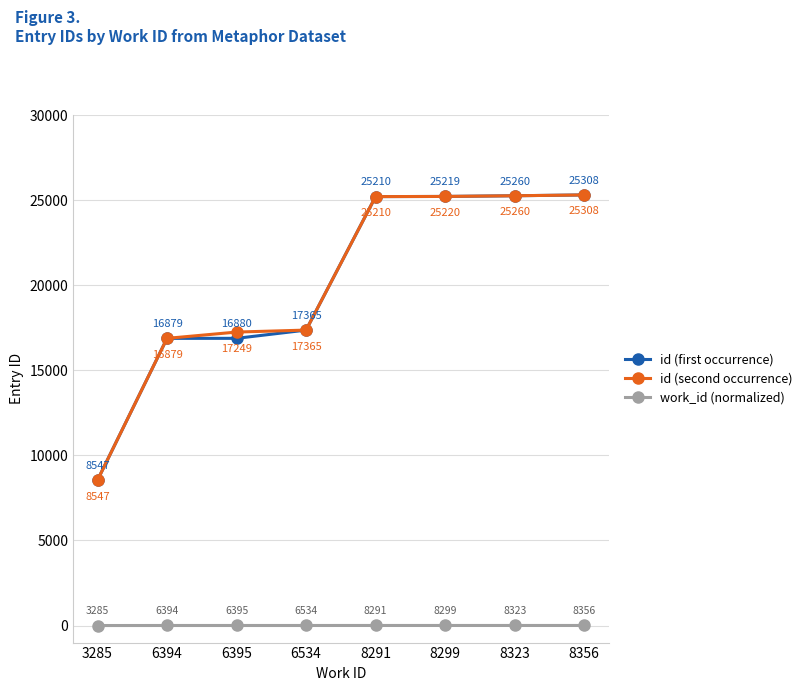

What is the spread (max minus min) of values at 8323?

25254.0